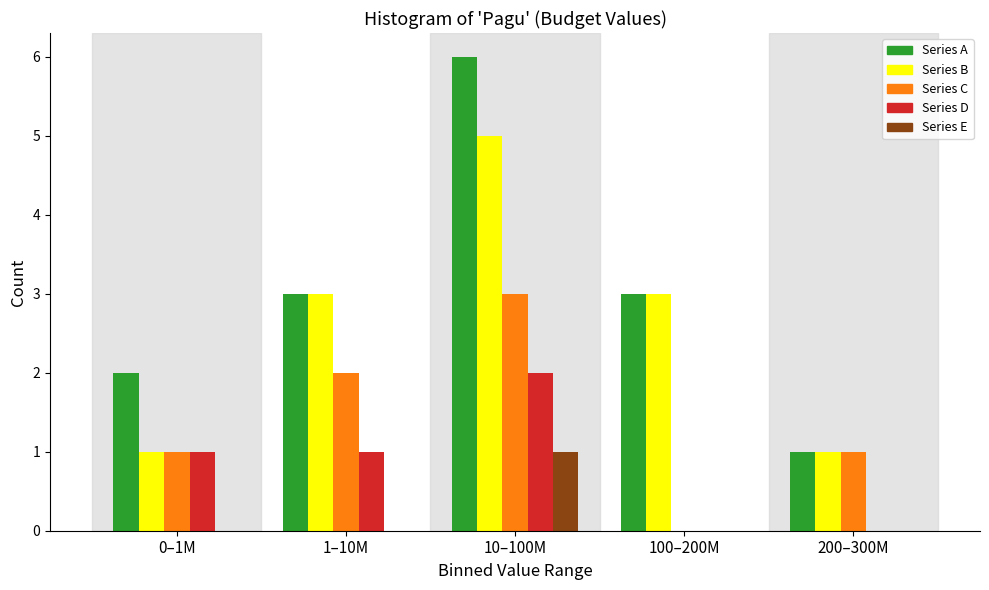

Reading left to right, extract all data points from this chart.

Series A: 0–1M=2	1–10M=3	10–100M=6	100–200M=3	200–300M=1
Series B: 0–1M=1	1–10M=3	10–100M=5	100–200M=3	200–300M=1
Series C: 0–1M=1	1–10M=2	10–100M=3	100–200M=0	200–300M=1
Series D: 0–1M=1	1–10M=1	10–100M=2	100–200M=0	200–300M=0
Series E: 0–1M=0	1–10M=0	10–100M=1	100–200M=0	200–300M=0